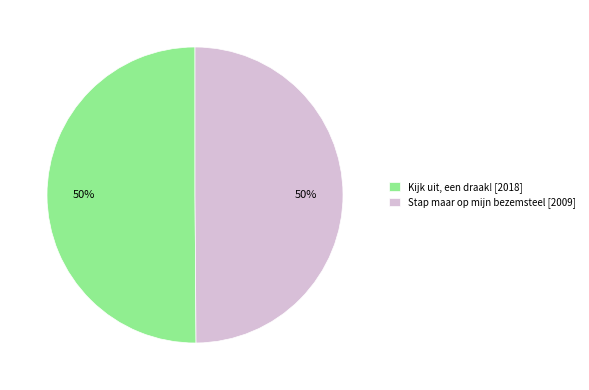

To the nearest percent, what portion does Stap maar op mijn bezemsteel represent?

50%